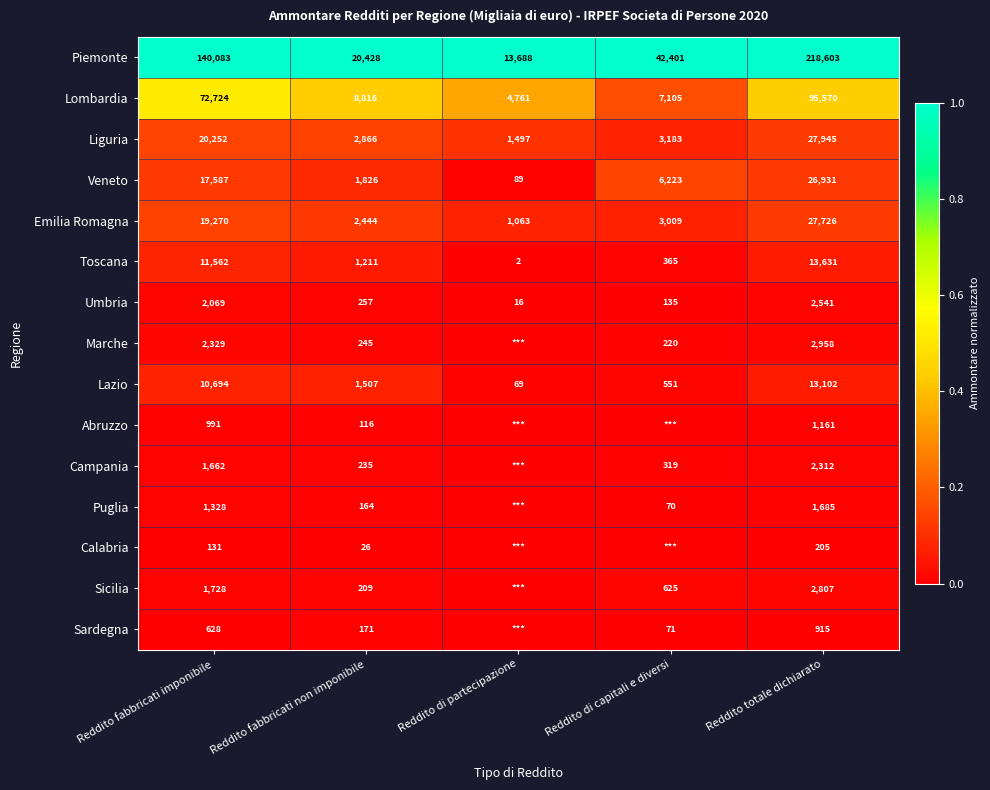

How many distinct data groups are displayed?

15